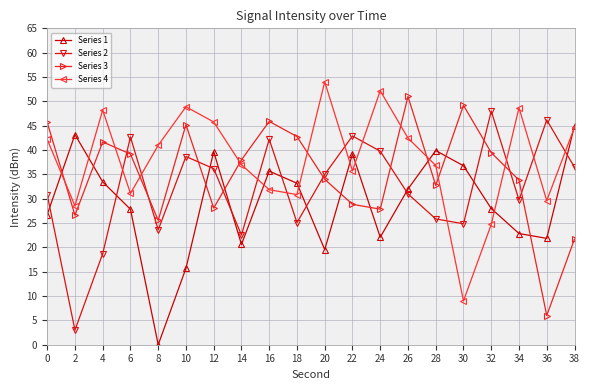

What is the spread (max minus min) of values at 32?

23.3